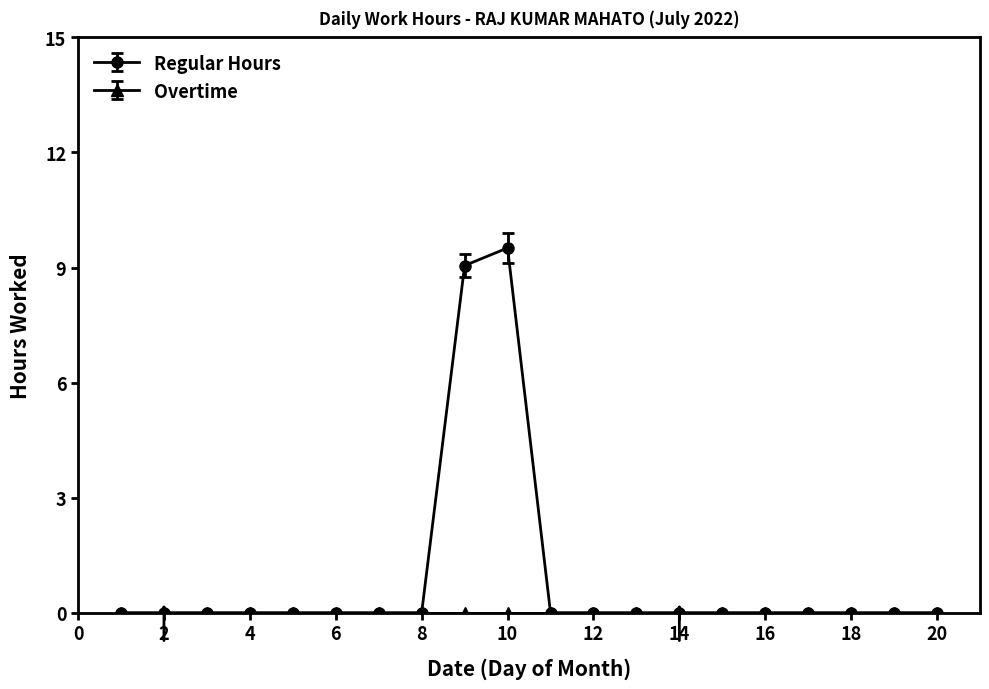

Which series has the largest total across all categories?

Regular Hours